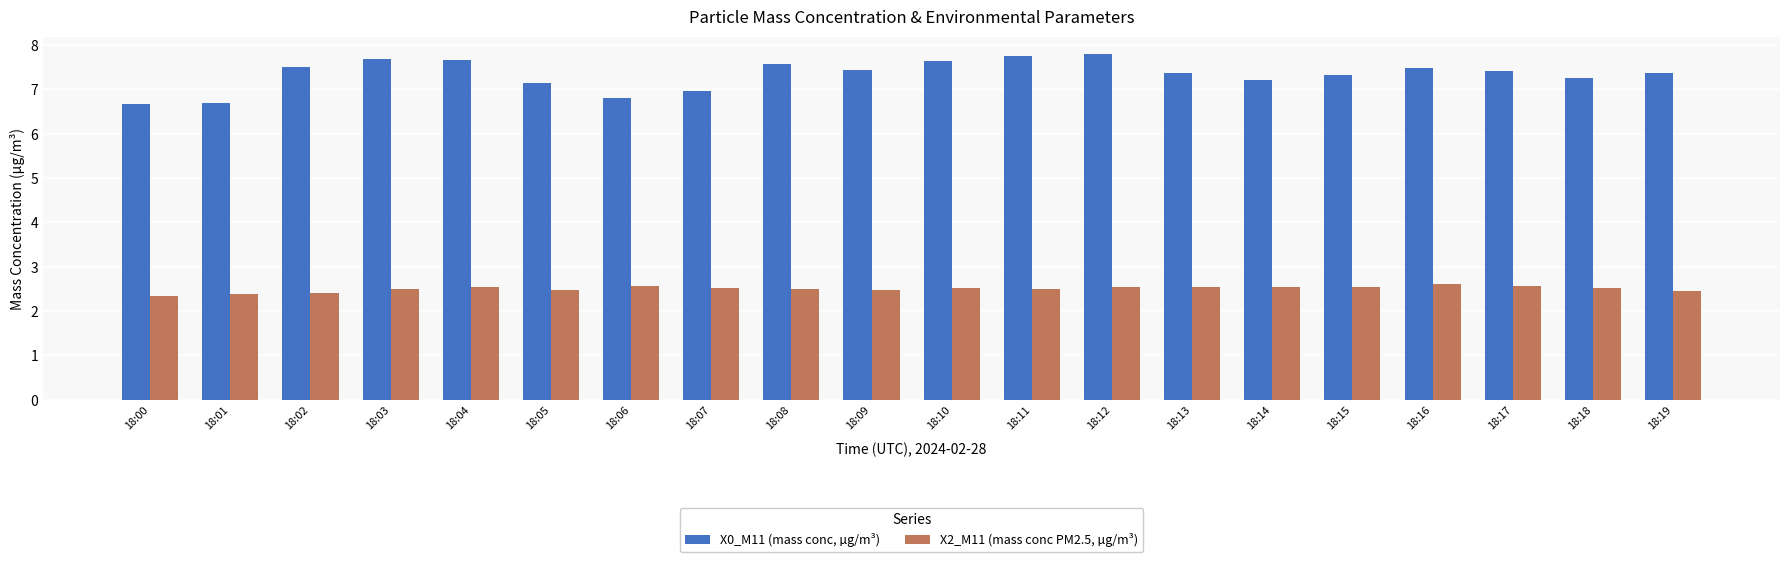

What is the approximate value of X2_M11 (mass conc PM2.5, µg/m³) at 18:07?

2.5